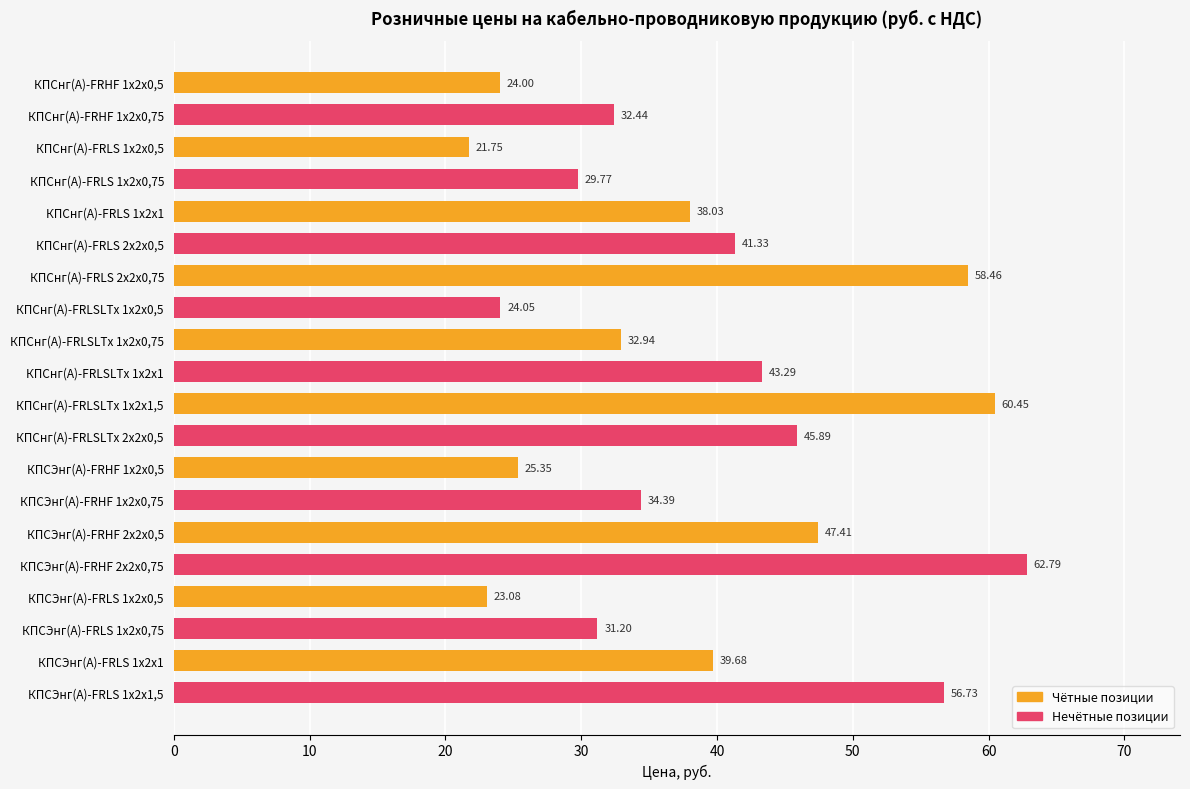

What is the difference between the maximum and minimum values?

41.0